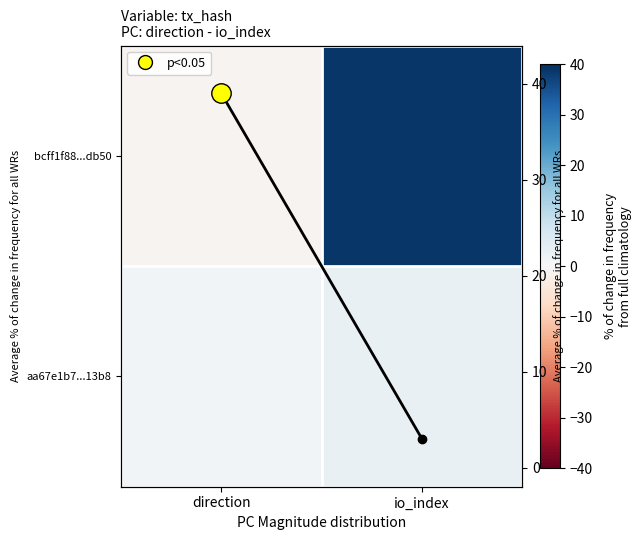

What is the minimum value shown in the chart?

-1